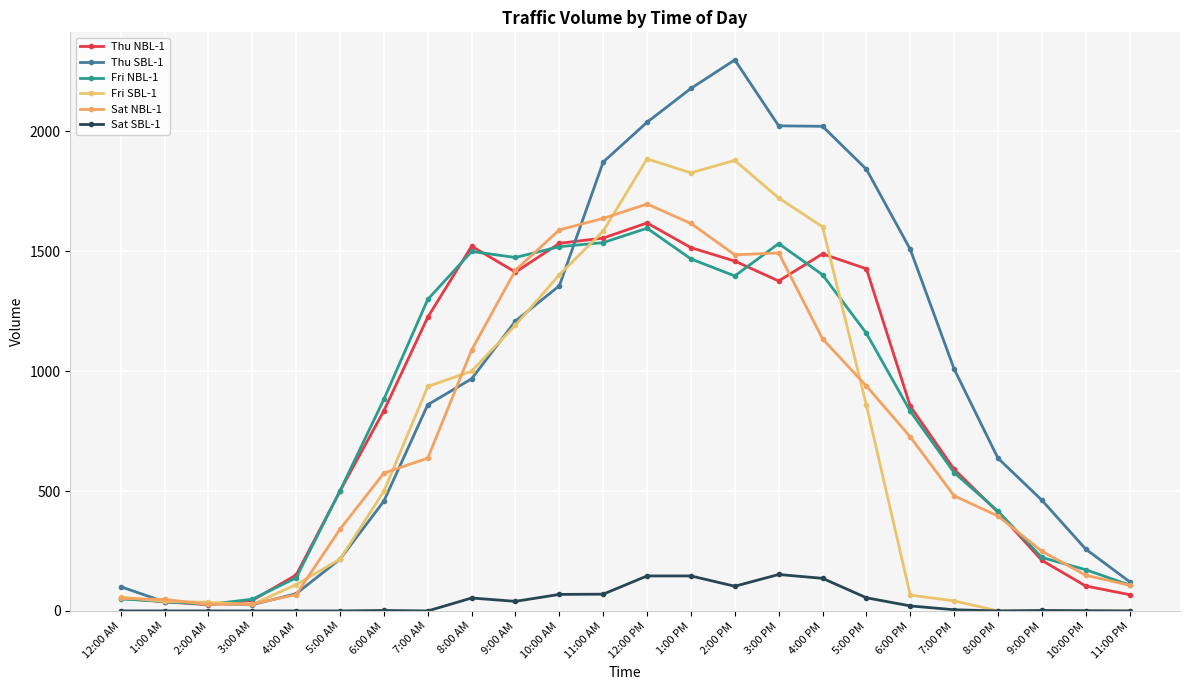

Between 5:00 AM and 4:00 AM, which is larger?

5:00 AM